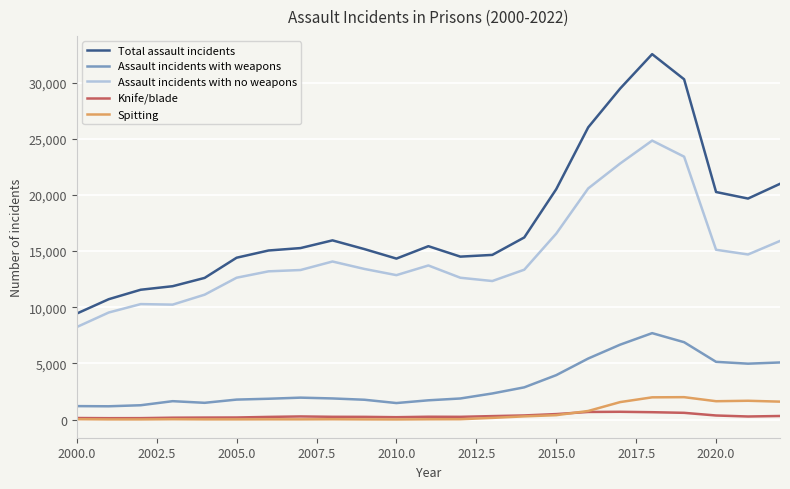

What is the maximum value for Assault incidents with no weapons?

24841